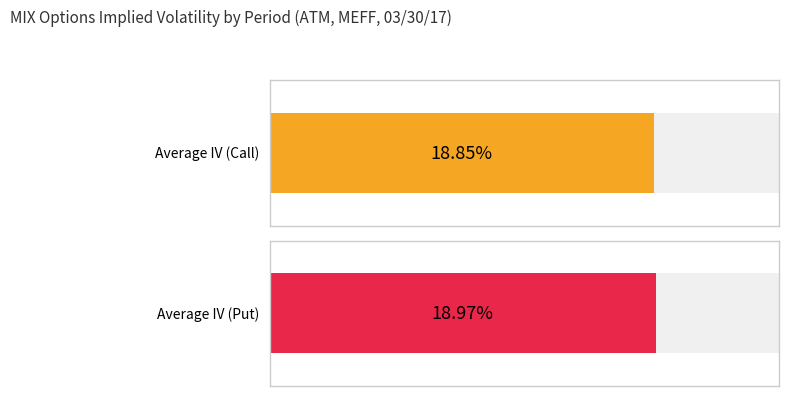

What are all the series names shown in the legend?

Average IV (Call), Average IV (Put)